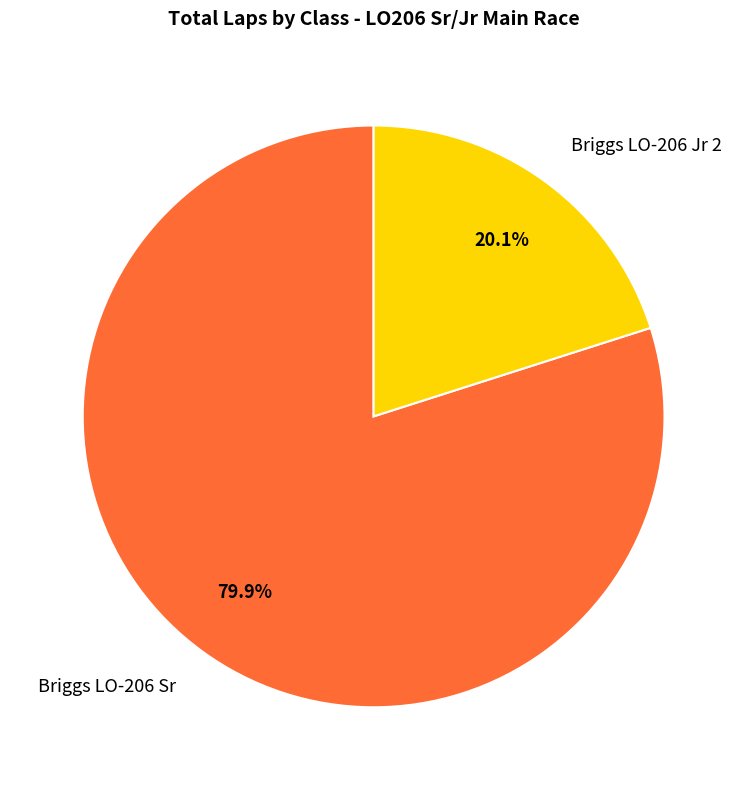

Rank the categories by value from highest to lowest.

Briggs LO-206 Sr, Briggs LO-206 Jr 2